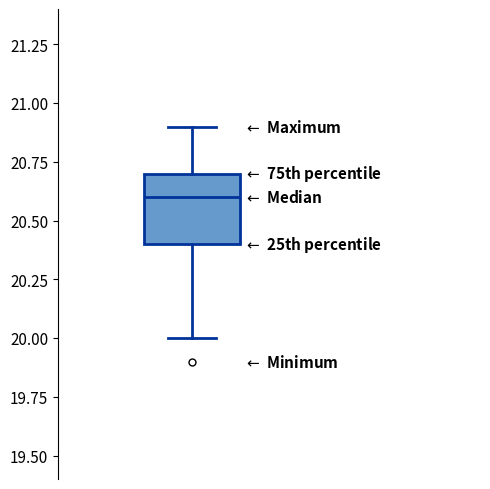

Where does the upper whisker of the box end on the y-axis? The values are not printed on the chart, so give them approximately, as read against the axis.

20.9